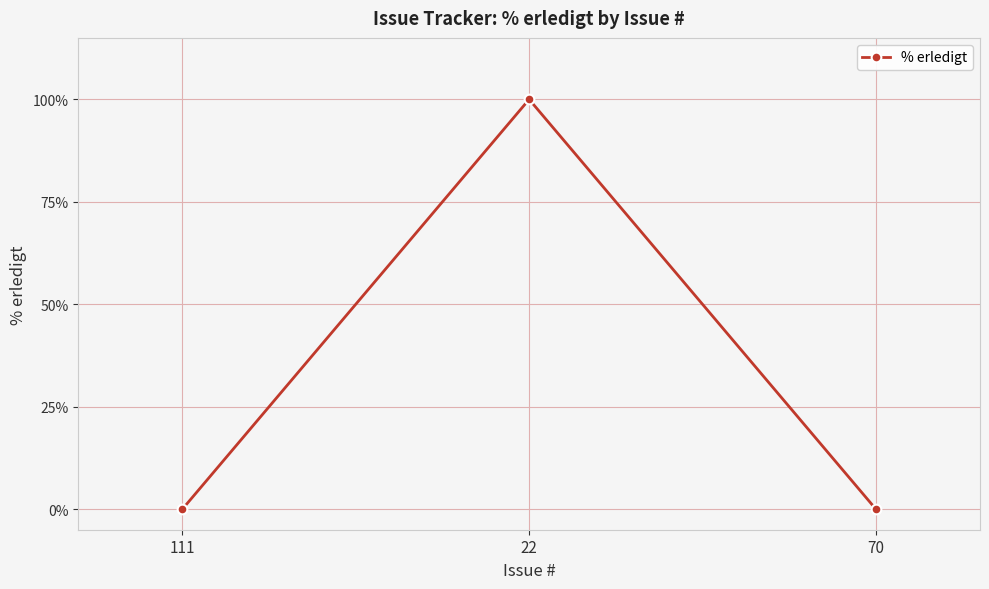

Is it true that the value at 111 is -32?

False